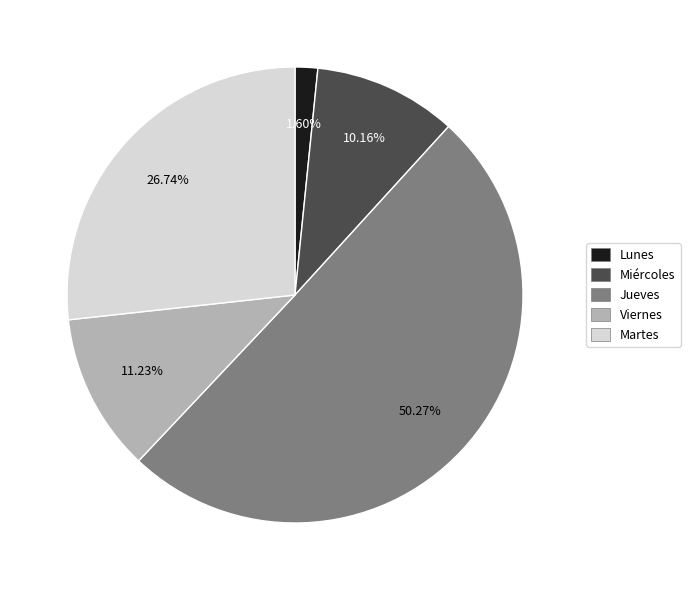

To the nearest percent, what is the difference between the Martes and Viernes slice percentages?

16%